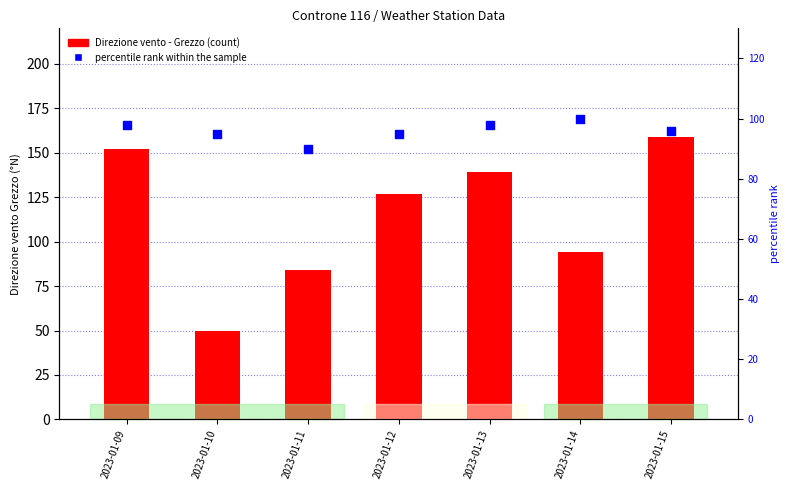

Which series contains the highest Y value?

Direzione vento - Grezzo